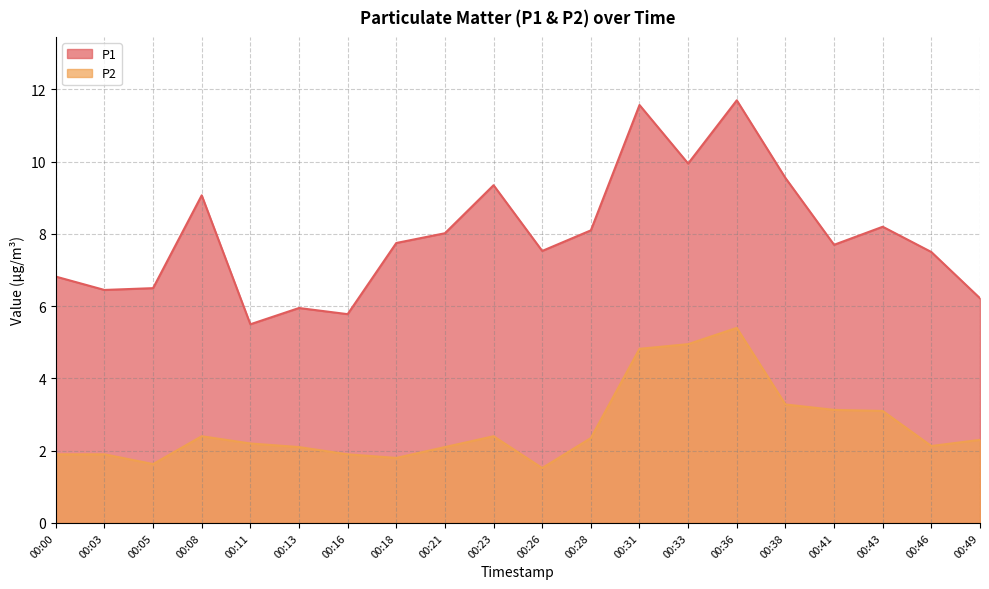

Rank the series at 00:26 from highest to lowest value.

P1, P2